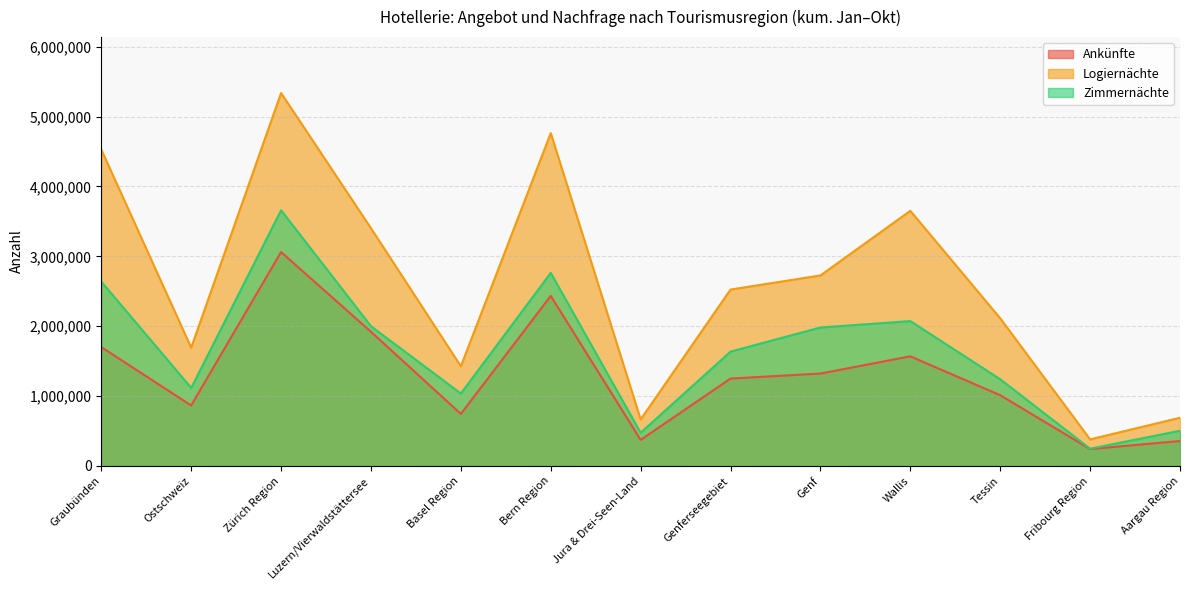

At Basel Region, list the series in order from largest to smallest.

Logiernächte, Zimmernächte, Ankünfte